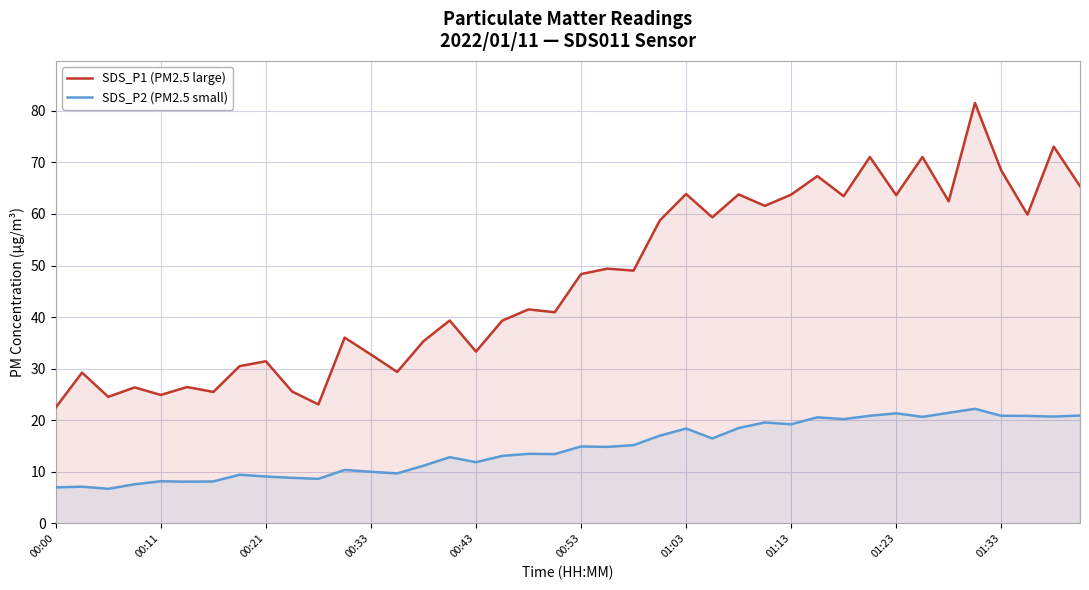

Where is SDS_P1 (PM2.5 large) nearest to the value 52?

21